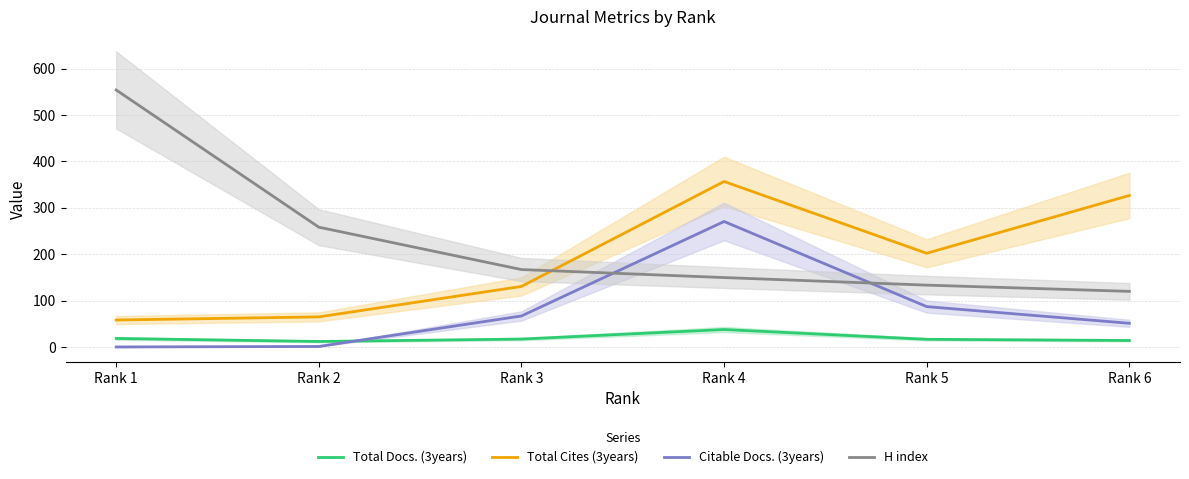

The Total Cites (3years) series shows 88.0 at Rank 1. True or false?

False